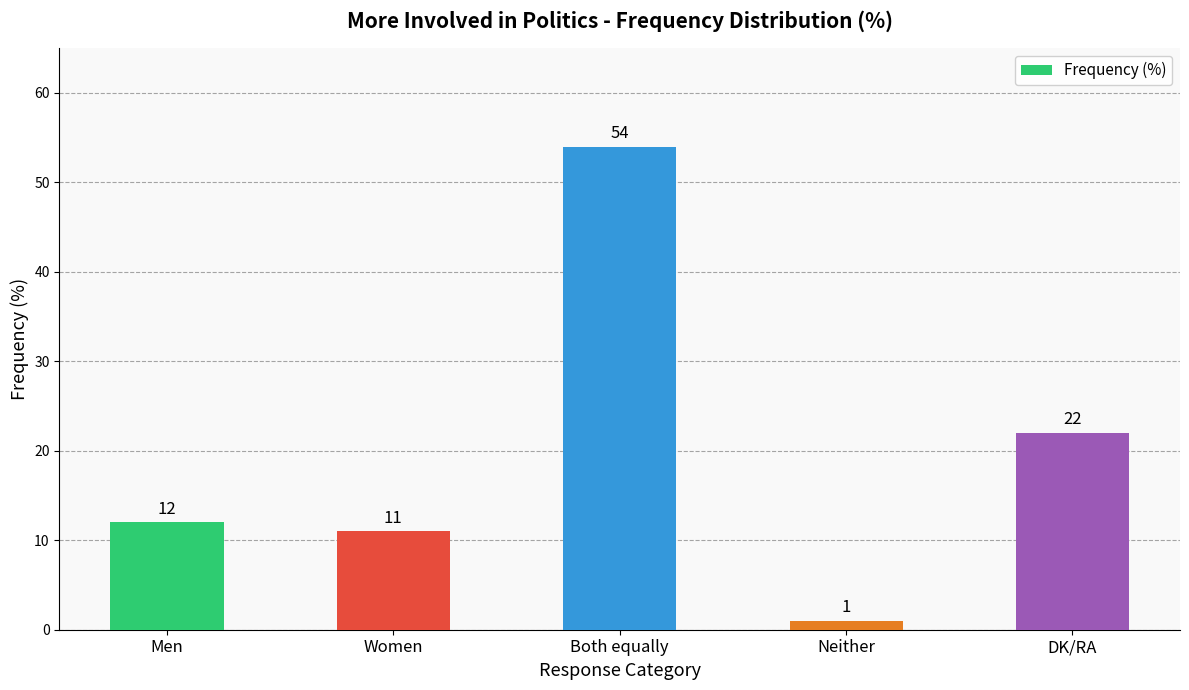

Are the bars grouped side by side (vs. stacked)?

No